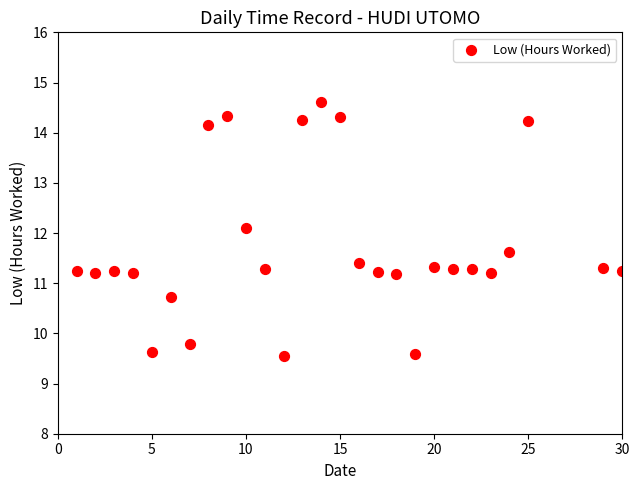

What is the range of Y values (max minus min)?

5.1